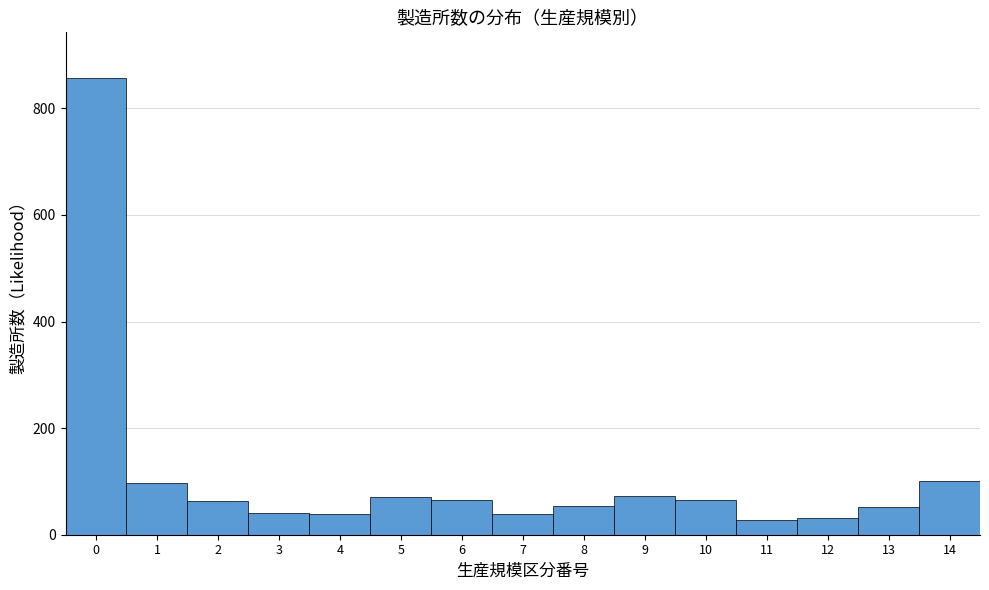

What is the average value?

111